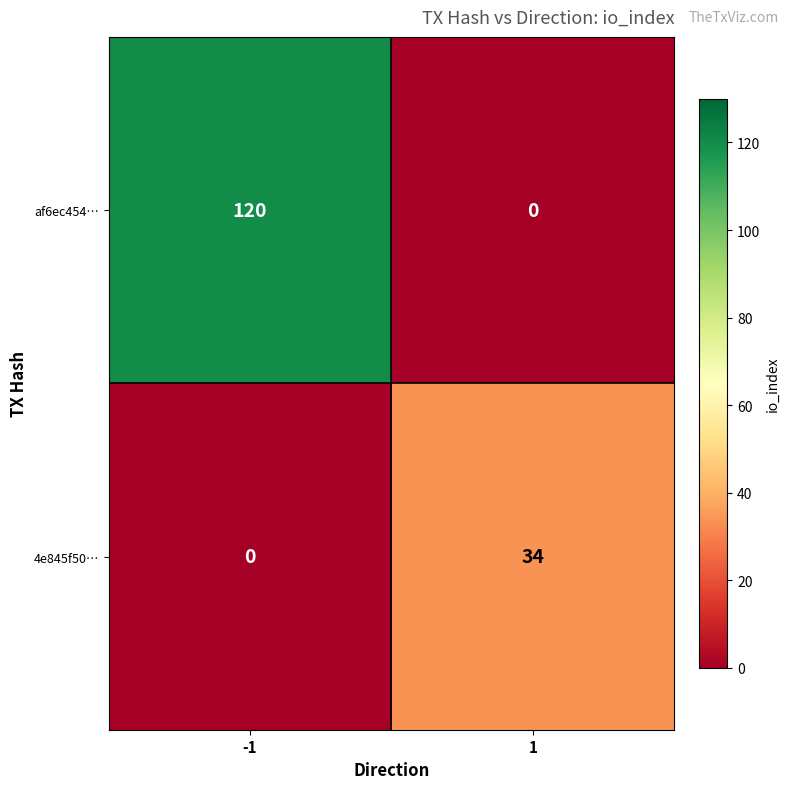

Rank the series by their average value, from highest to lowest.

af6ec454…, 4e845f50…